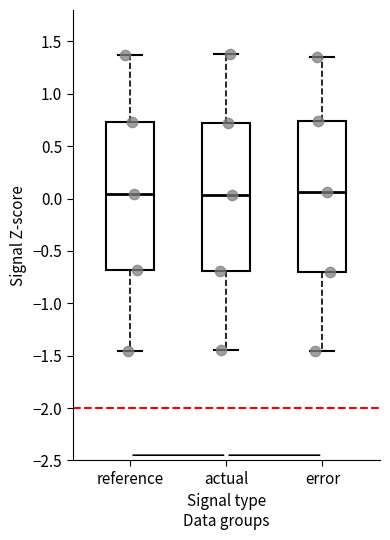

Reading left to right, read every box against the y-axis: the position of its median line, the range the box covers, and the ends of its whiskers. The values are not printed on the chart, so give them approximately, as read against the axis.

reference: median 0.05, box -0.70 to 0.75, whiskers -1.45 to 1.35
actual: median 0.05, box -0.70 to 0.70, whiskers -1.45 to 1.40
error: median 0.05, box -0.70 to 0.75, whiskers -1.45 to 1.35